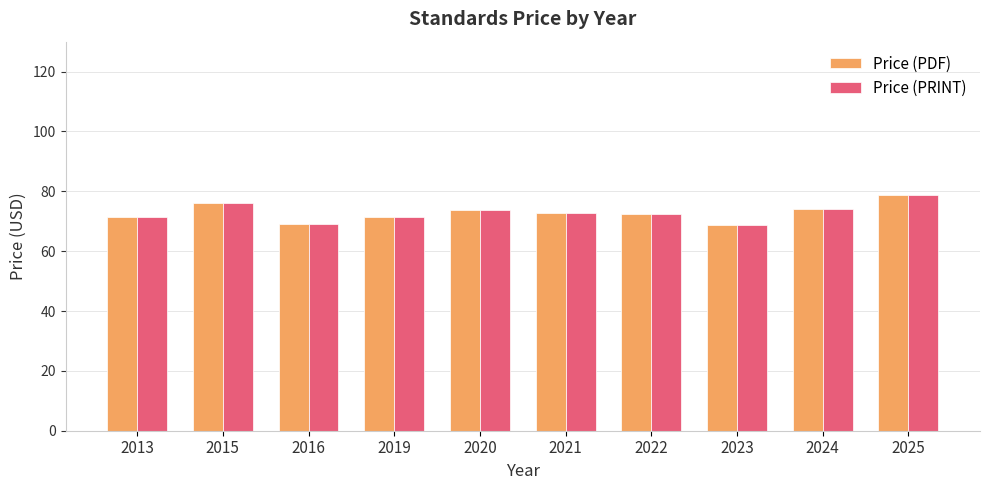

The Price (PDF) series shows 71.3 at 2019. True or false?

True